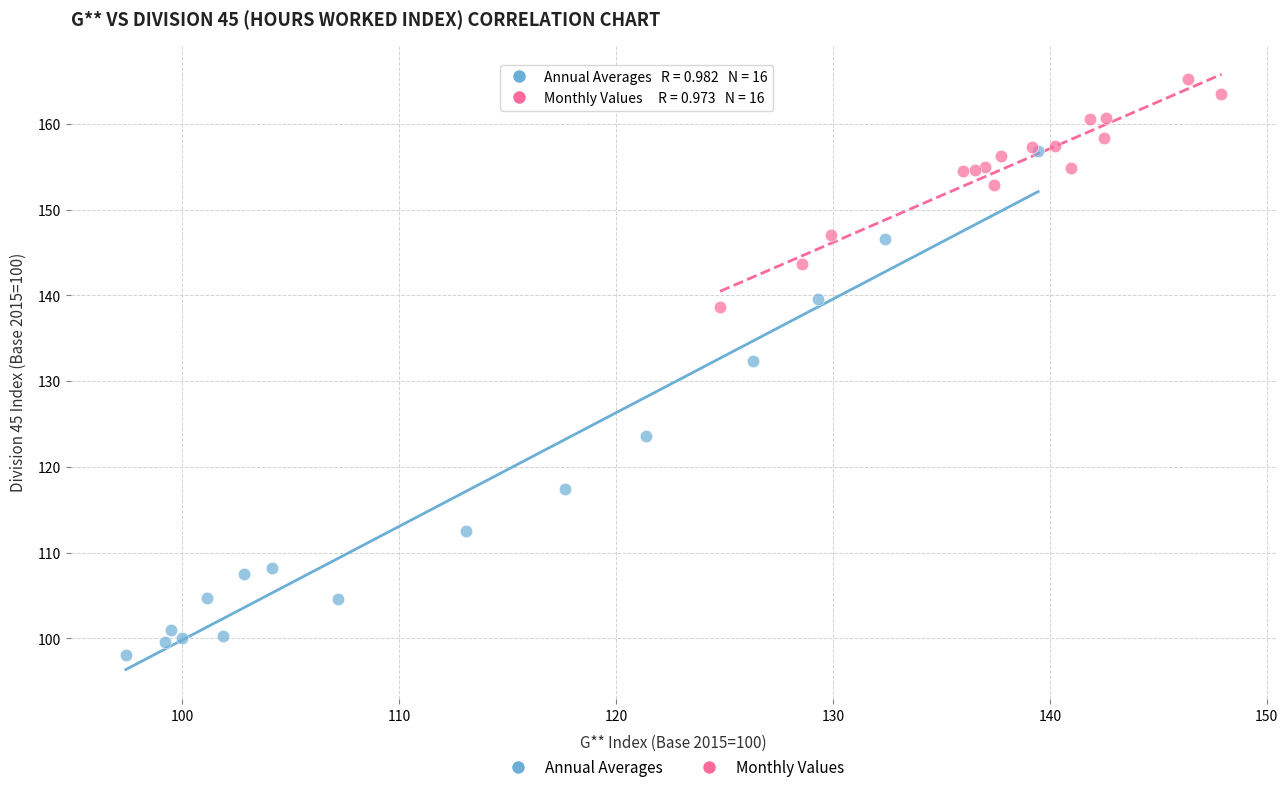

Which series has the widest spread of Y values?

Annual Averages